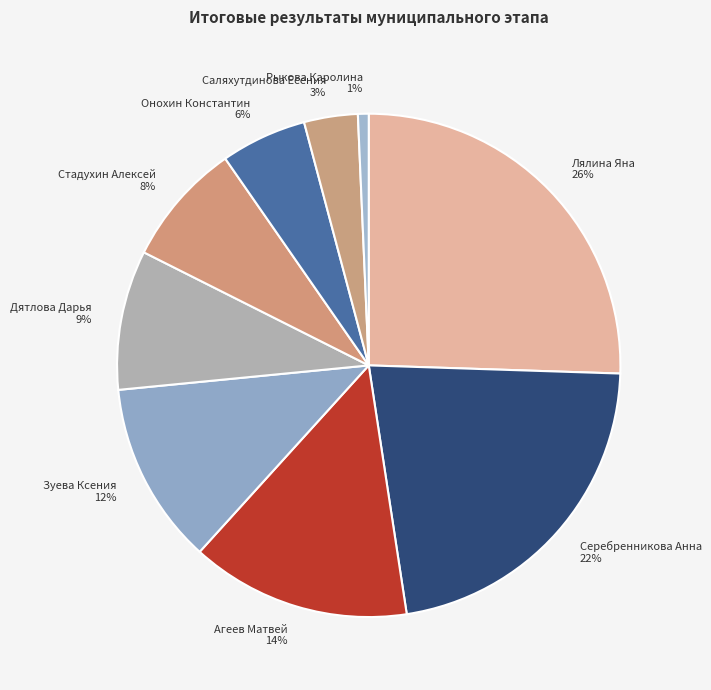

To the nearest percent, what is the combined percentage of Саляхутдинова Есения and Лялина Яна?

29%